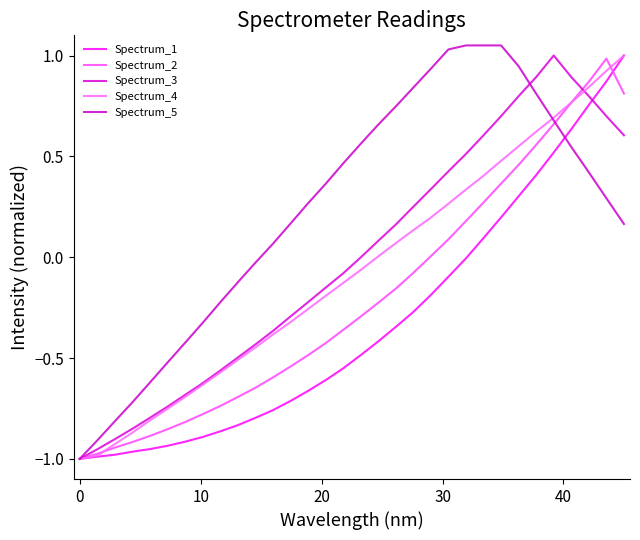

What is the value of the Spectrum_3 point at the 32nd from the left?

0.6